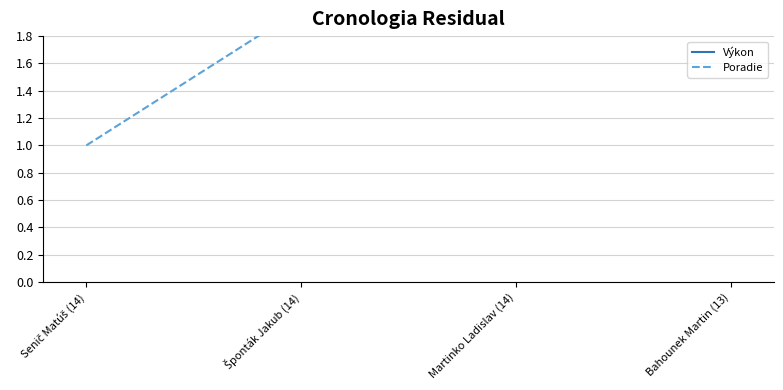

What is the lowest value of the Výkon series?

8.8